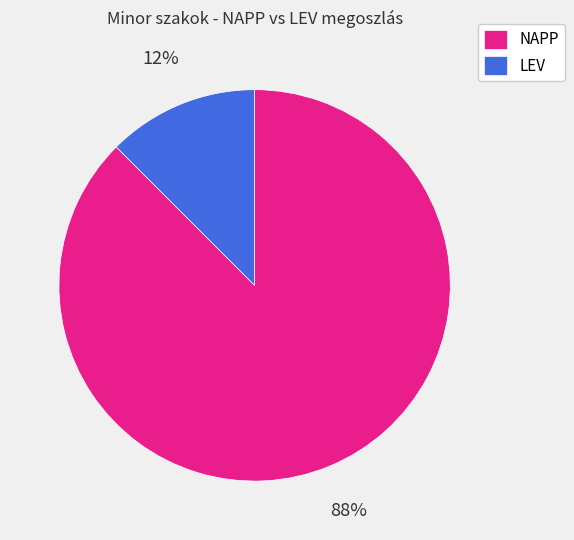

Is the sum of LEV and NAPP greater than half?

Yes